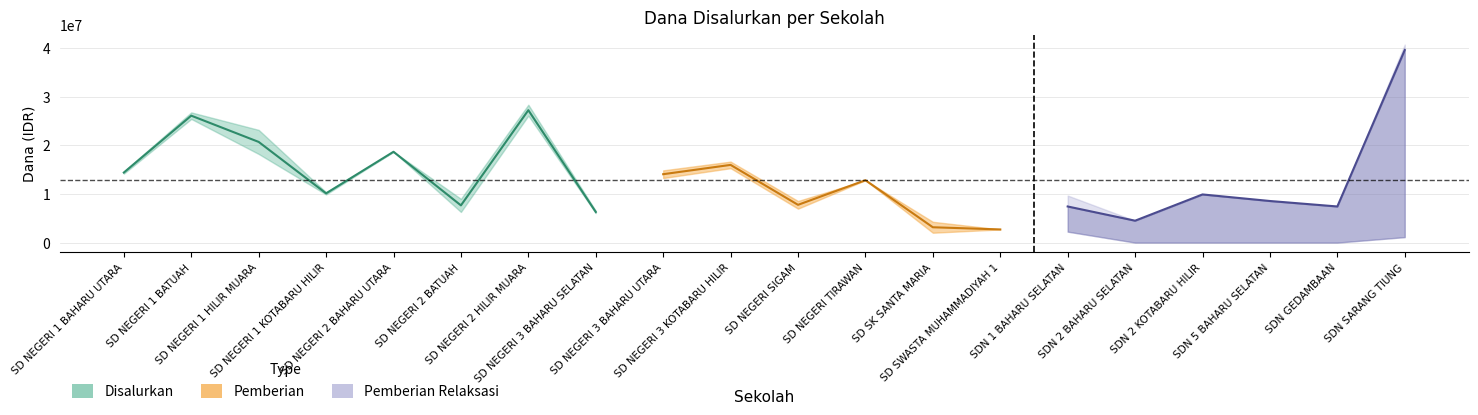

Does the chart display data point markers on the line(s)?

No